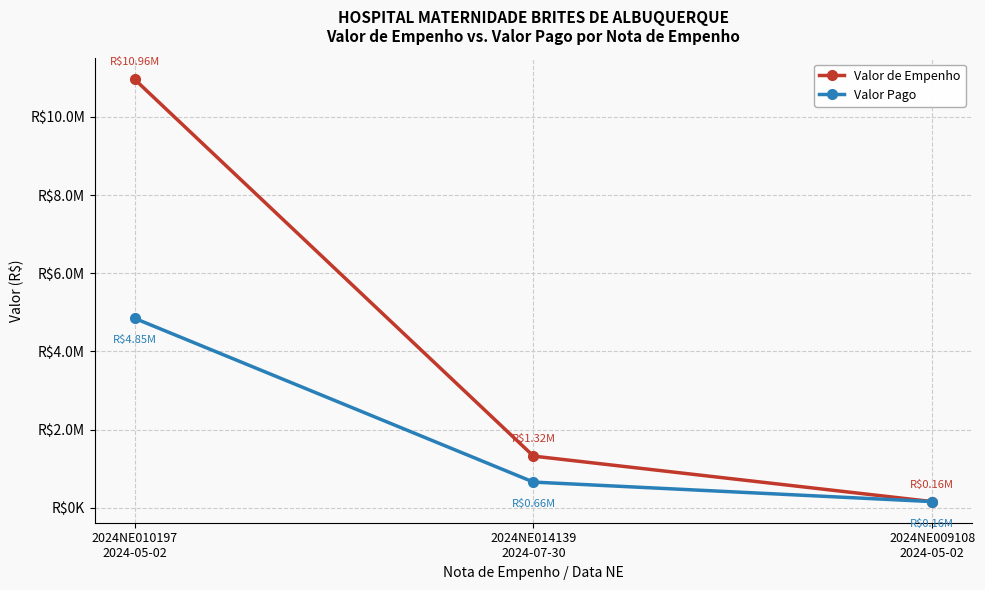

Rank the series by their maximum value, from lowest to highest.

Valor Pago, Valor de Empenho